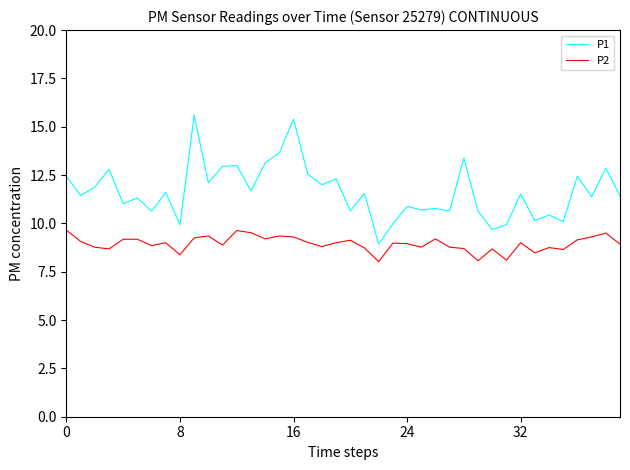

List the series in order of their overall mean, lowest first.

P2, P1